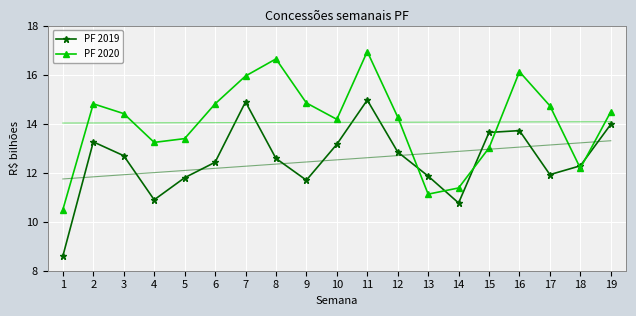

List the series in order of their peak value, lowest first.

PF 2019, PF 2020